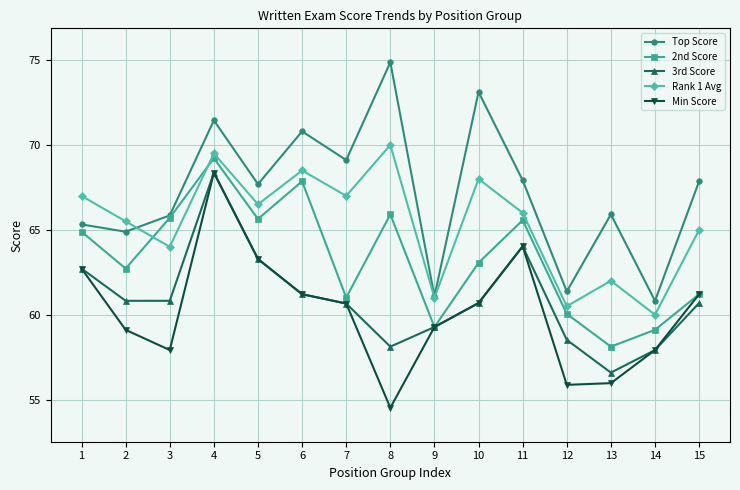

What is the value of the Min Score point at the 7th from the left?

60.7